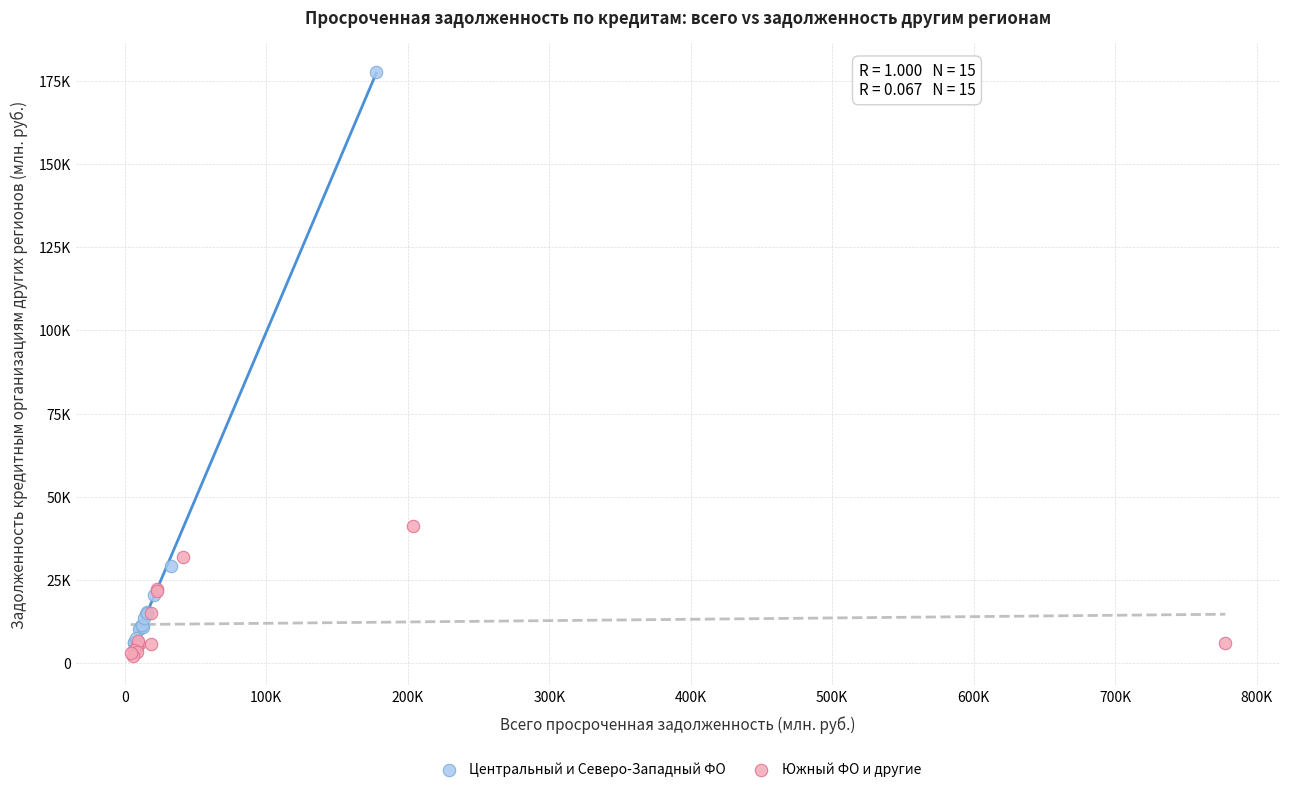

Which series has the largest Y range (max minus min)?

Центральный и Северо-Западный ФО